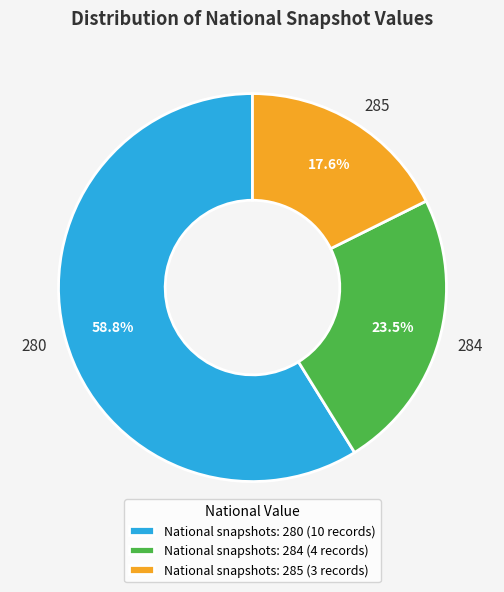

Combined, do 284 and 280 account for over 50%?

Yes